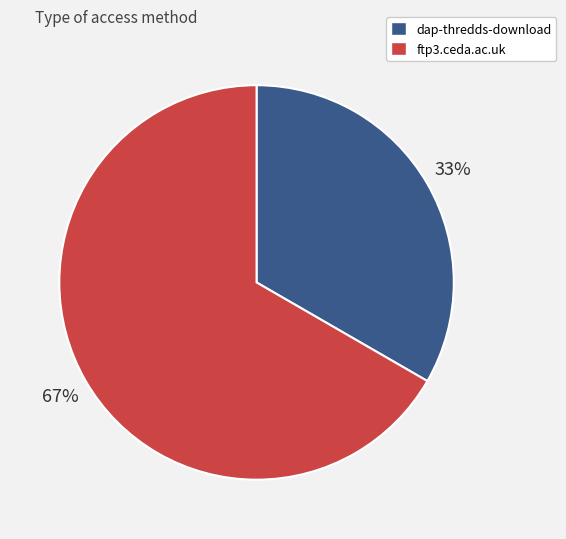

Is it true that ftp3.ceda.ac.uk is 67% of the pie?

True